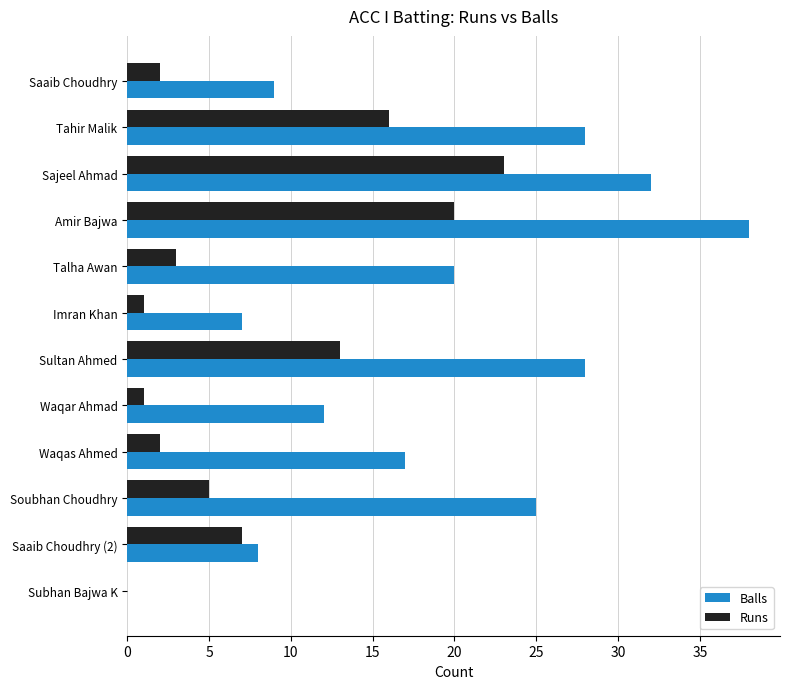

At which category is the sum across all series the highest?

Amir Bajwa